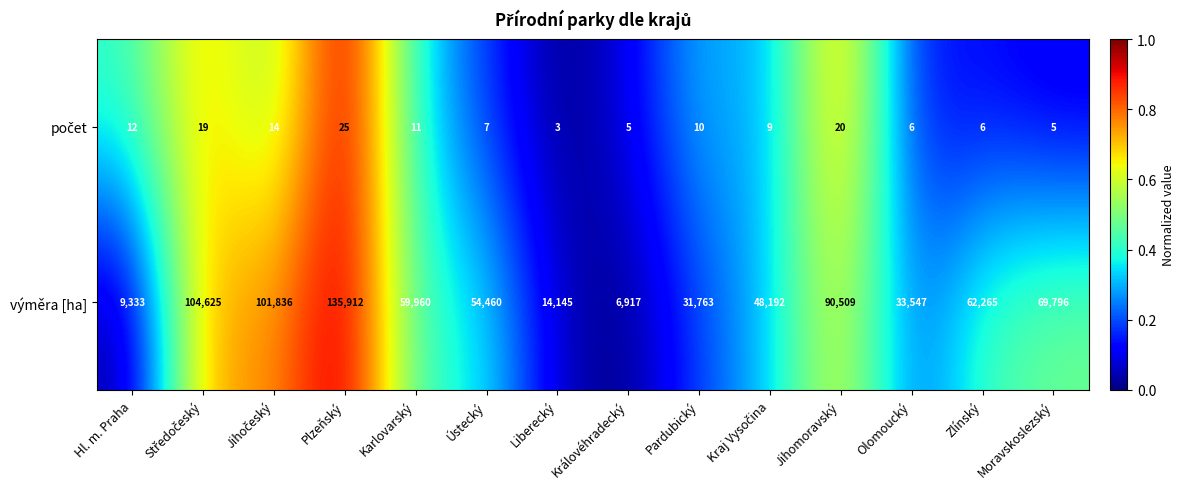

Which series has the largest total across all categories?

výměra [ha]